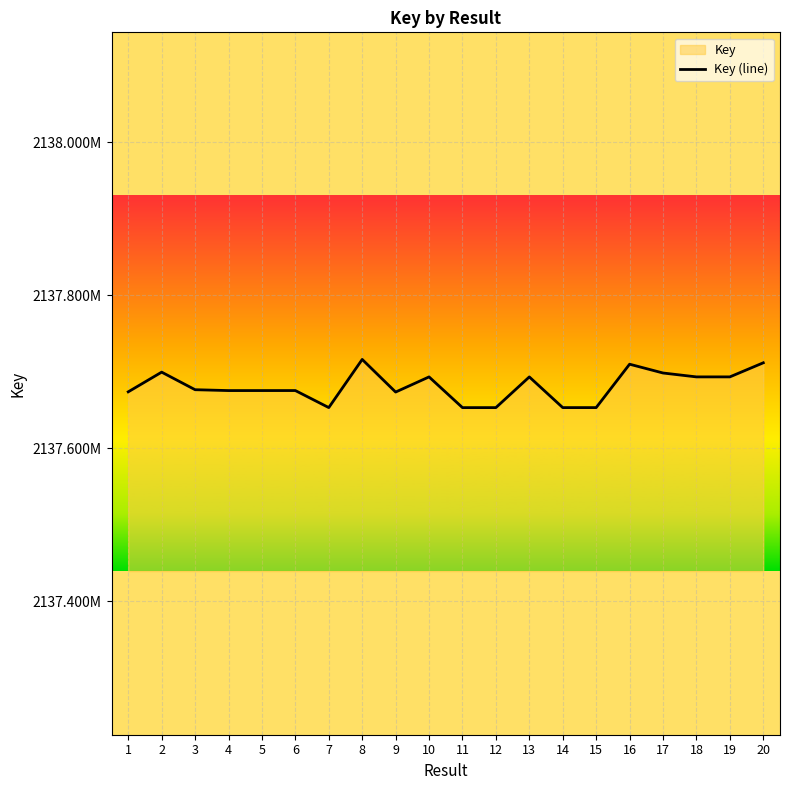

Reading left to right, transcribe all the data shown in this chart.

1=2137673508	2=2137699251	3=2137676286	4=2137675152	5=2137675166	6=2137675178	7=2137652914	8=2137715853	9=2137673228	10=2137693018	11=2137652866	12=2137652881	13=2137693004	14=2137652892	15=2137652903	16=2137709619	17=2137698124	18=2137693032	19=2137693046	20=2137711455